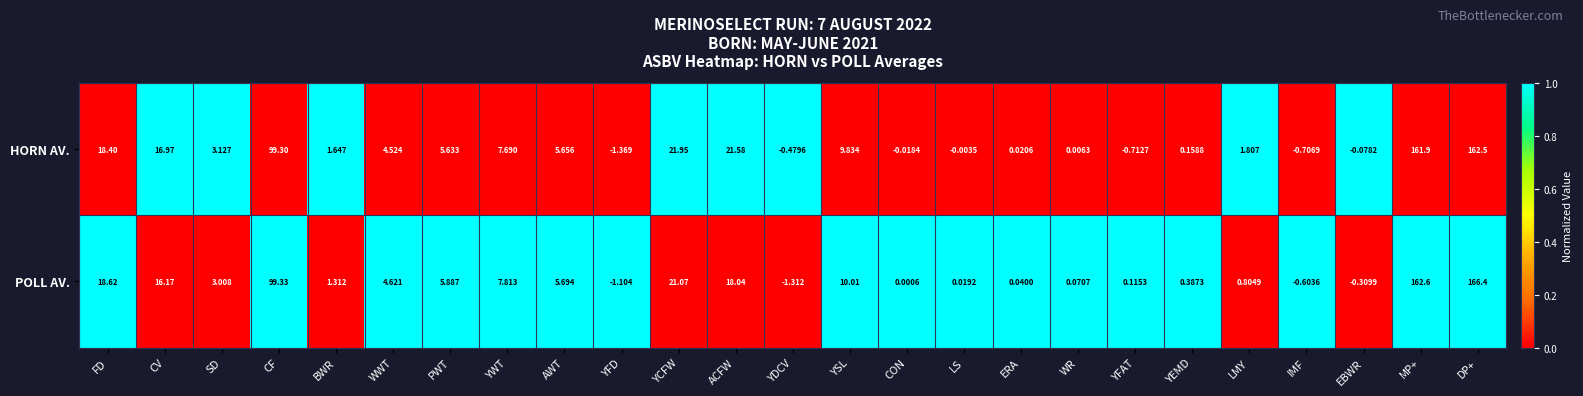

How many data points does each series have?

25